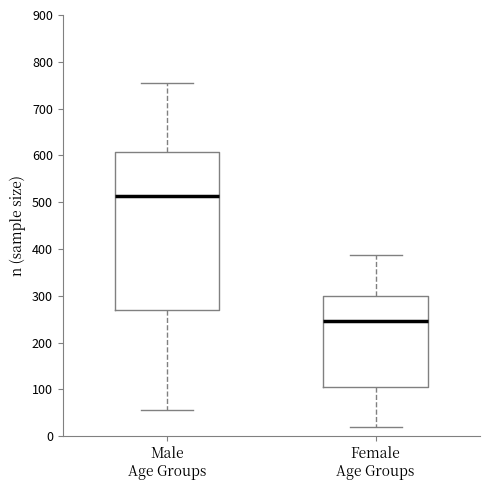

Reading left to right, transcribe this box plot: for each box, give where its median line is, the range the box spans, and where its two whiskers end, as read against the y-axis. The values are not printed on the chart, so give them approximately, as read against the axis.

Male Age Groups: median 510, box 270 to 610, whiskers 60 to 760
Female Age Groups: median 250, box 110 to 300, whiskers 20 to 390